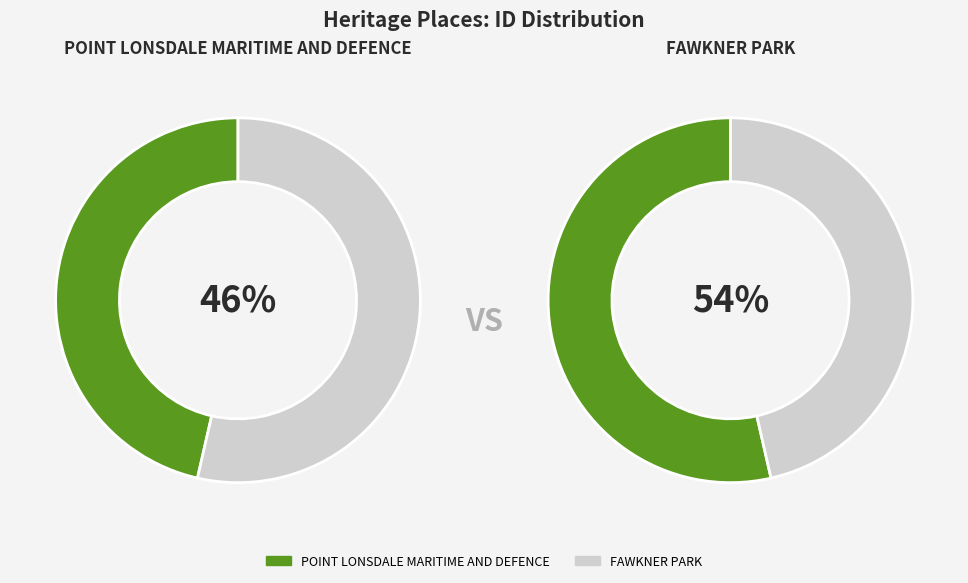

Count the number of slices in the pie.

2